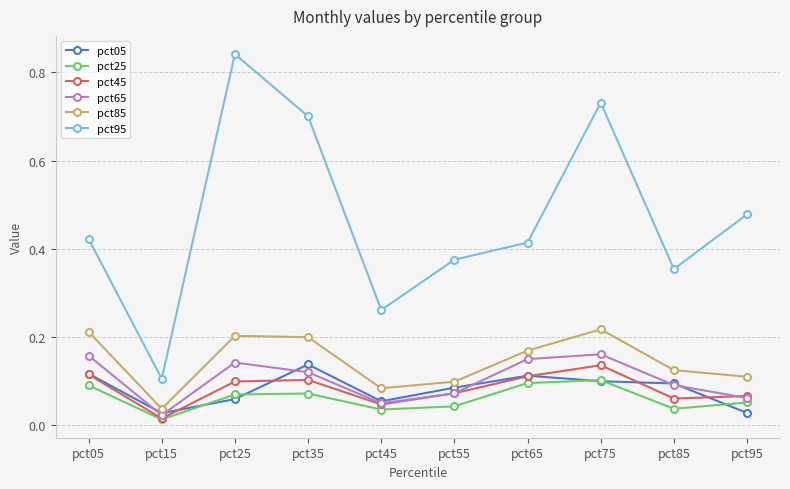

True or false: pct25 and pct95 intersect in this chart.

False